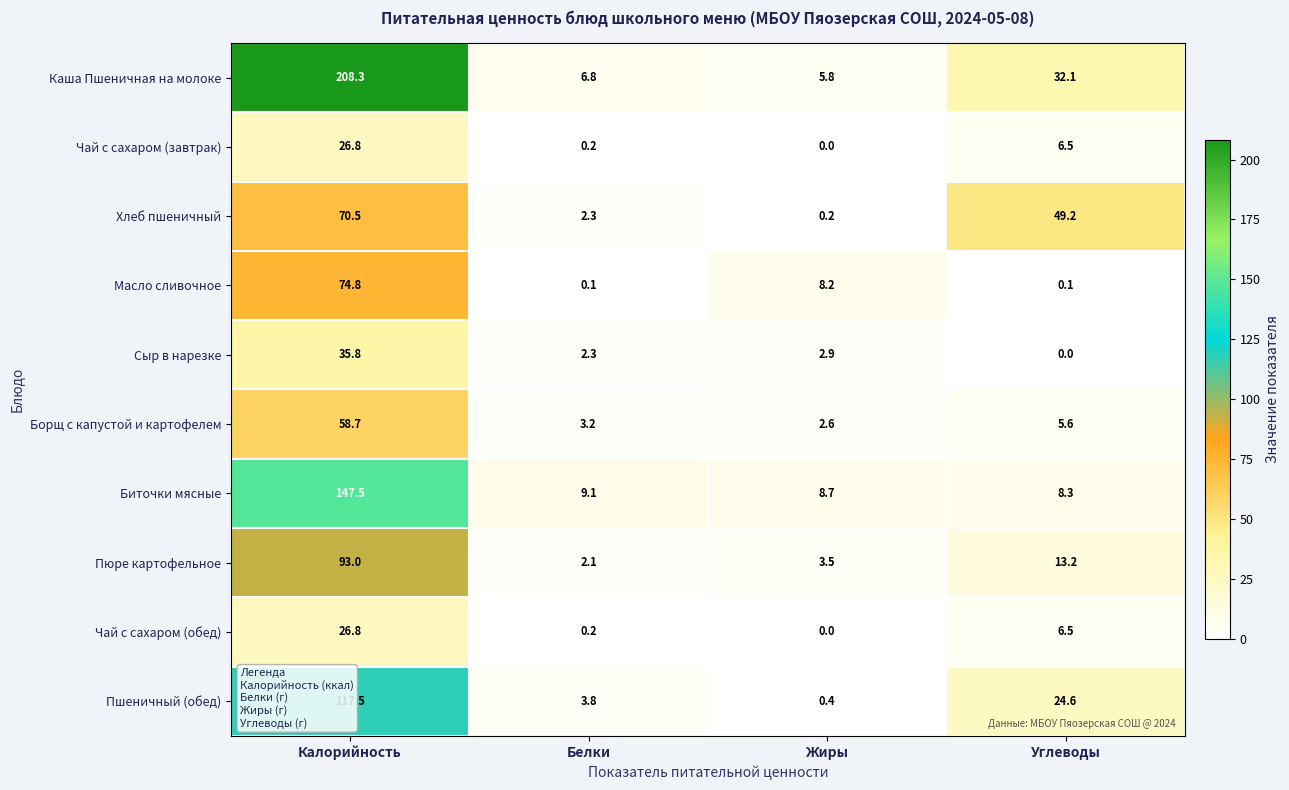

True or false: Чай с сахаром (завтрак) has a value of 0.0 at Жиры.

True